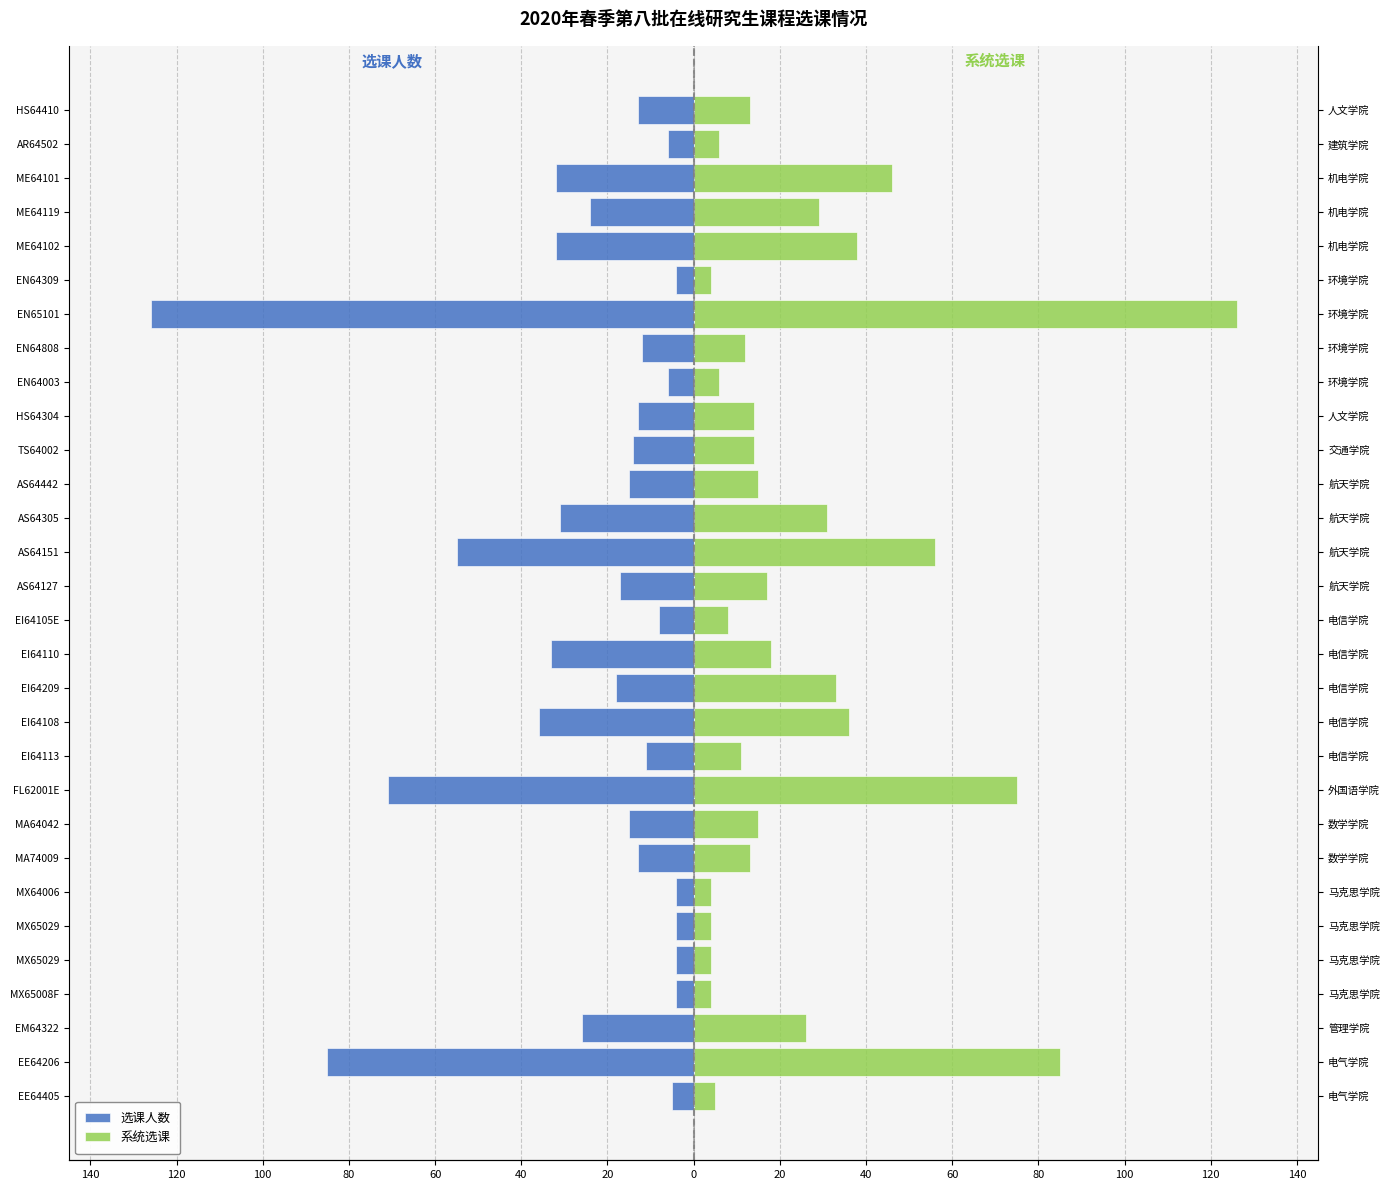

List the series in order of their overall mean, lowest first.

选课人数, 系统选课